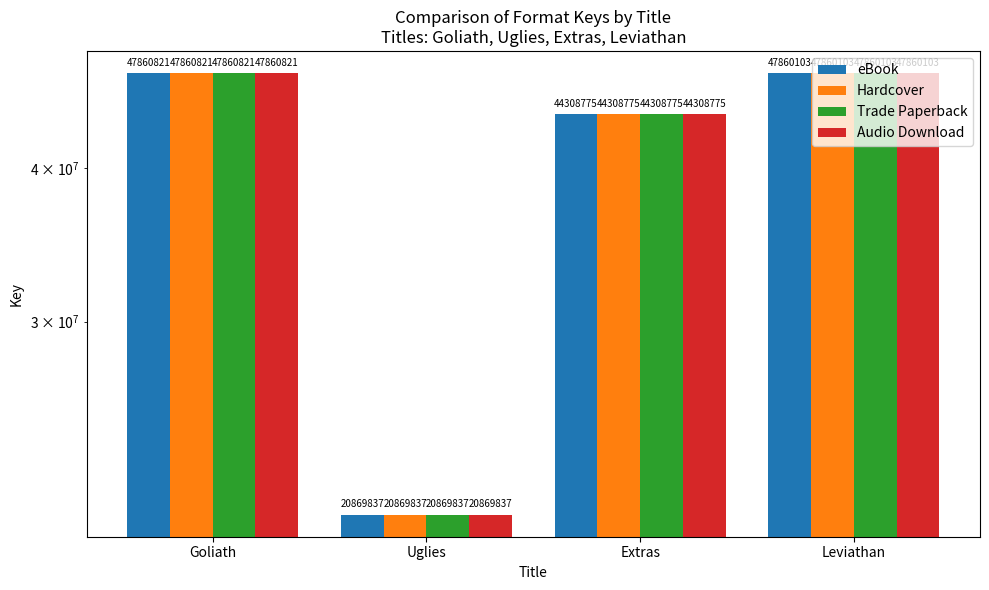

Is the value of eBook at Goliath greater than the value of Audio Download at Goliath?

No